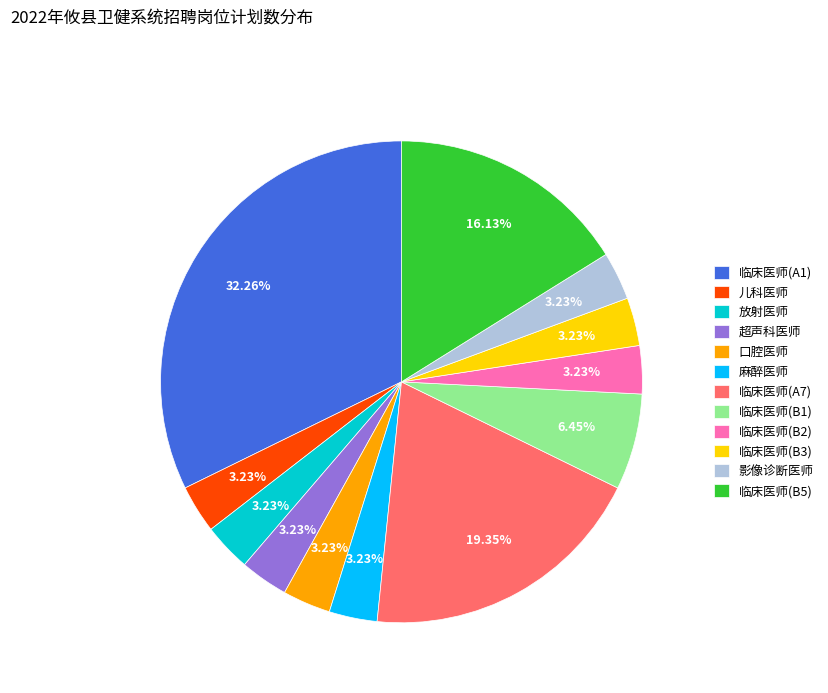

To the nearest percent, what is the combined percentage of 临床医师(A1) and 放射医师?

35%